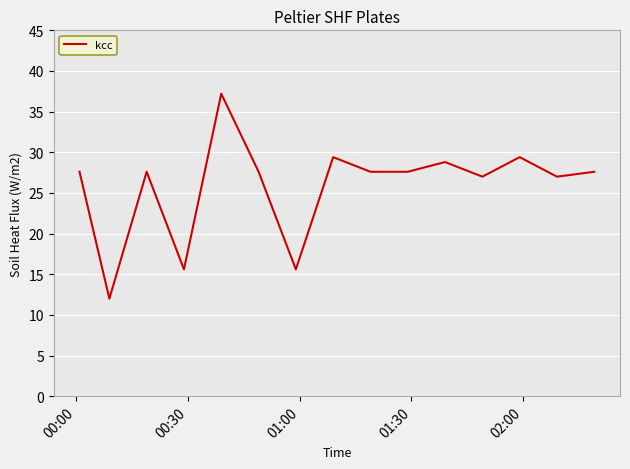

What is the greatest value displayed?

37.2